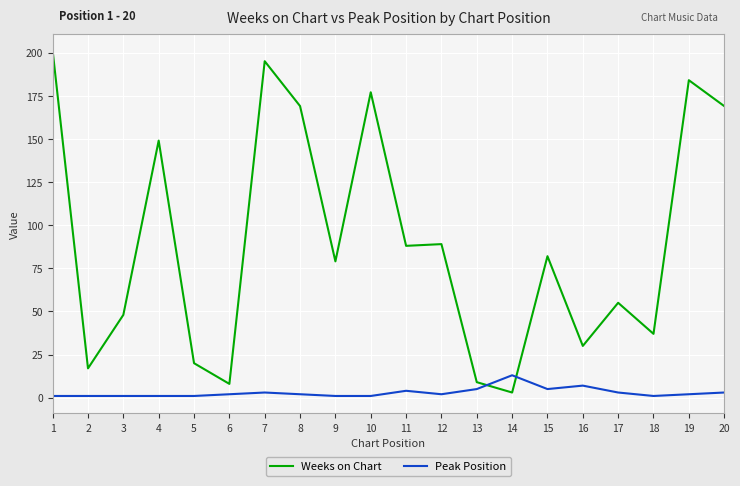

Is the value of Peak Position at 12 greater than the value of Weeks on Chart at 6?

No